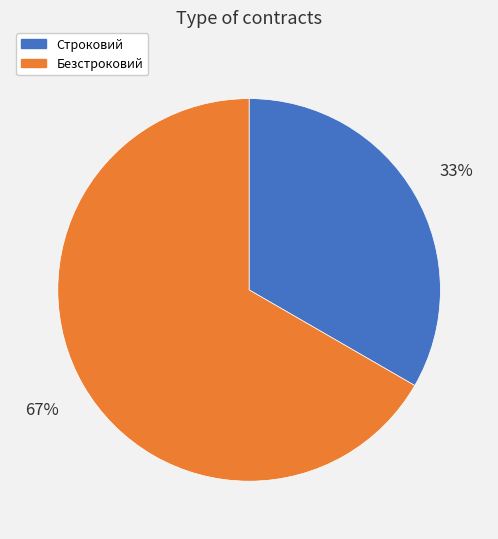

Which has a higher value, Безстроковий or Строковий?

Безстроковий